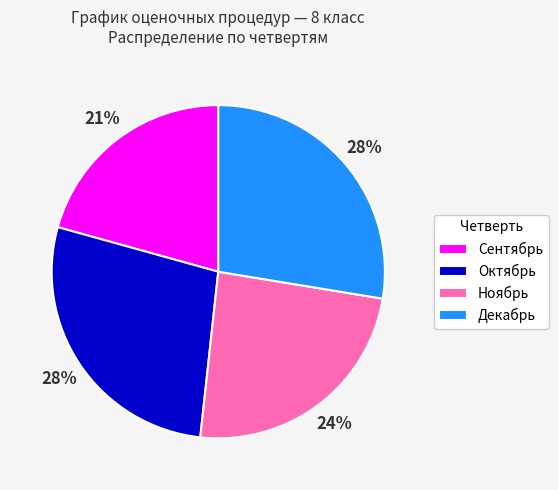

Is there a majority slice in this chart?

No